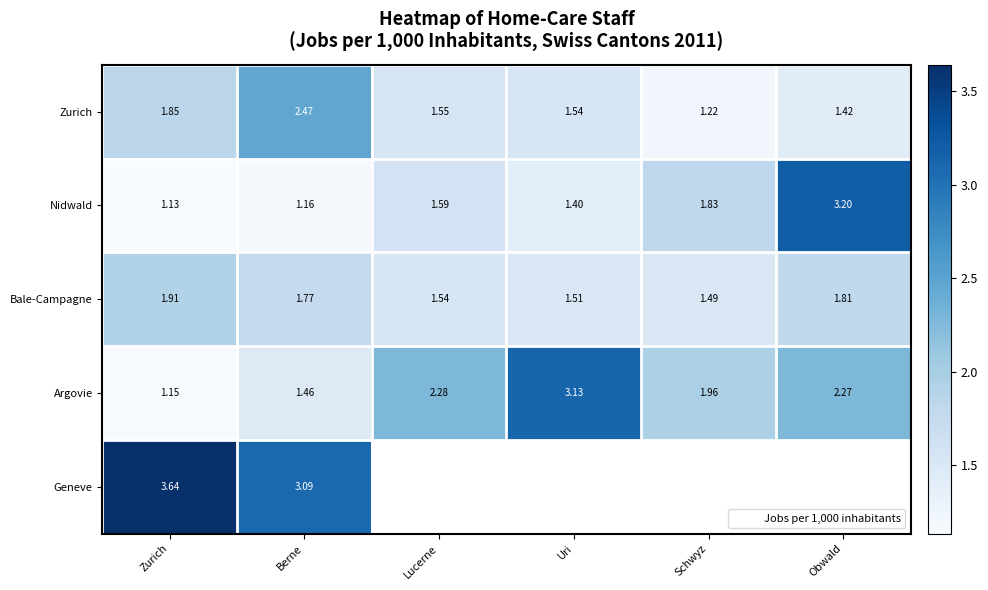

What is the difference between the highest and lowest values at Schwyz?

0.7